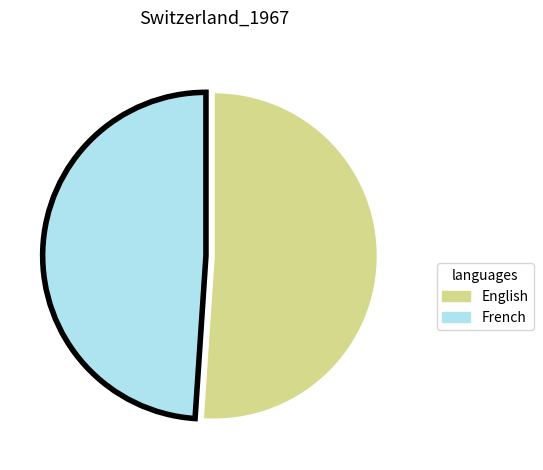

What is the largest slice in the pie chart?

English